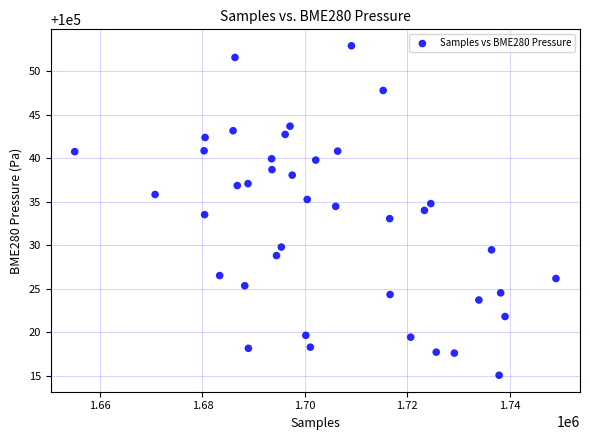

What is the range of Y values (max minus min)?

37.9